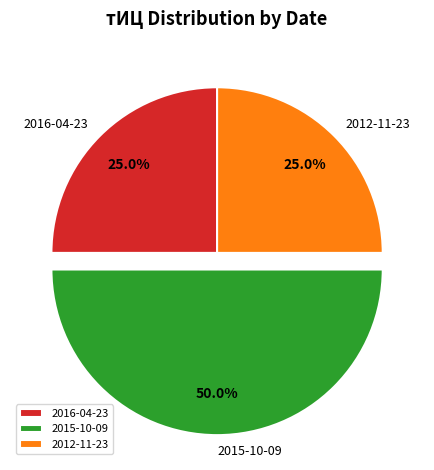

Count the number of slices in the pie.

3